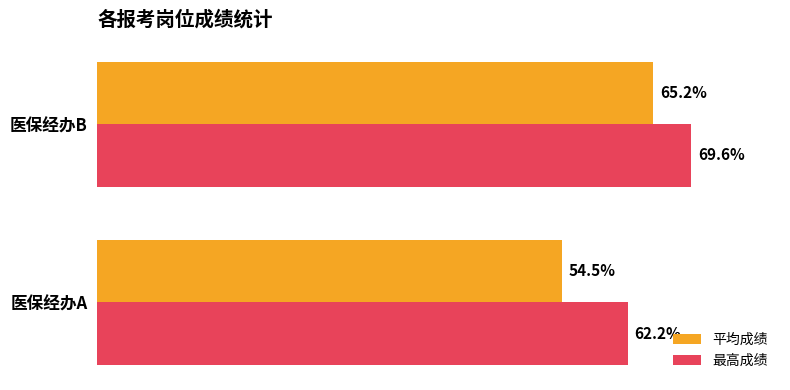

At which category does the chart reach its peak across all series?

医保经办B